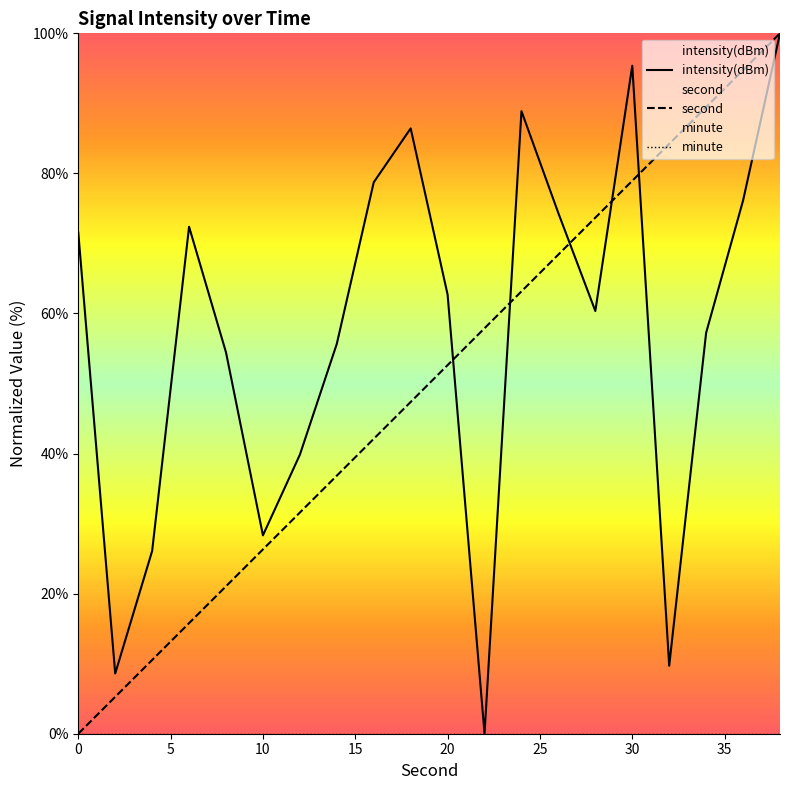

Which series has the widest spread of values?

intensity(dBm)